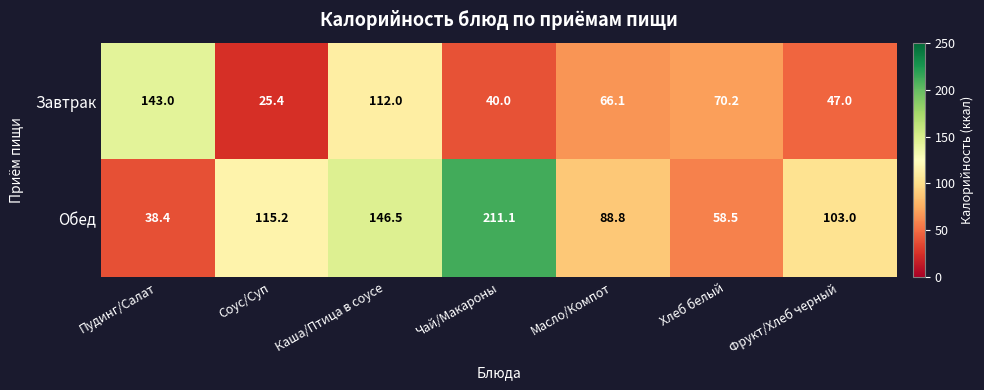

The value of Завтрак at Пудинг/Салат is 225.9. True or false?

False